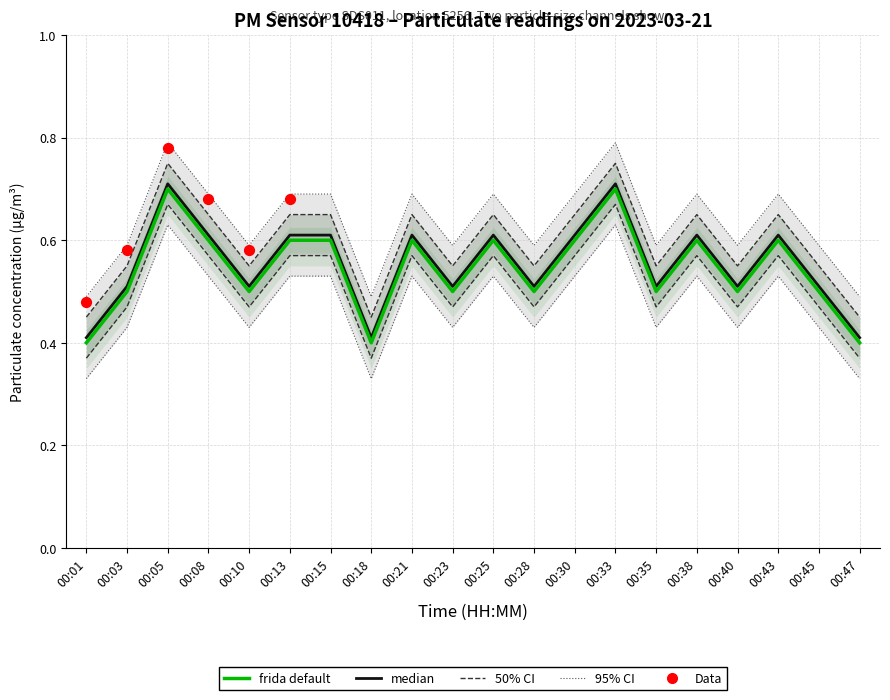

Is the value of P2 at 00:33 greater than the value of P1 at 00:05?

No